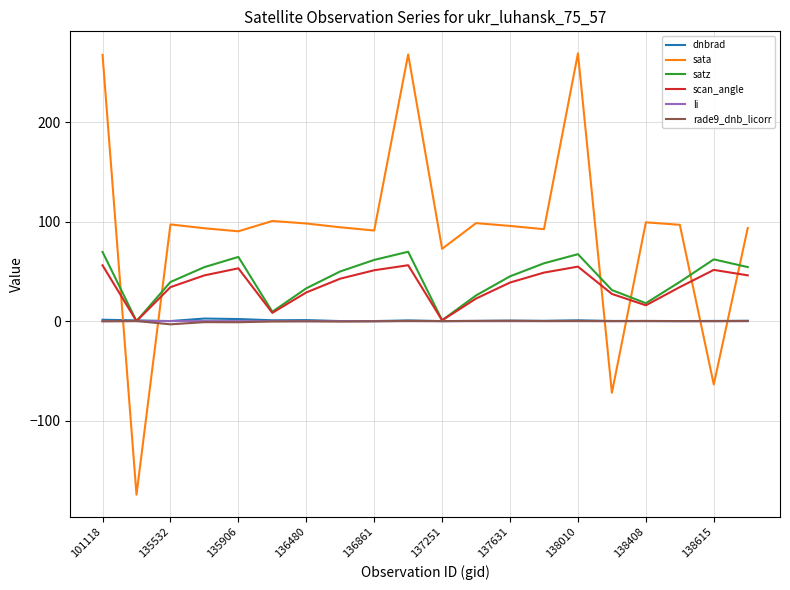

Which series has the largest total across all categories?

sata